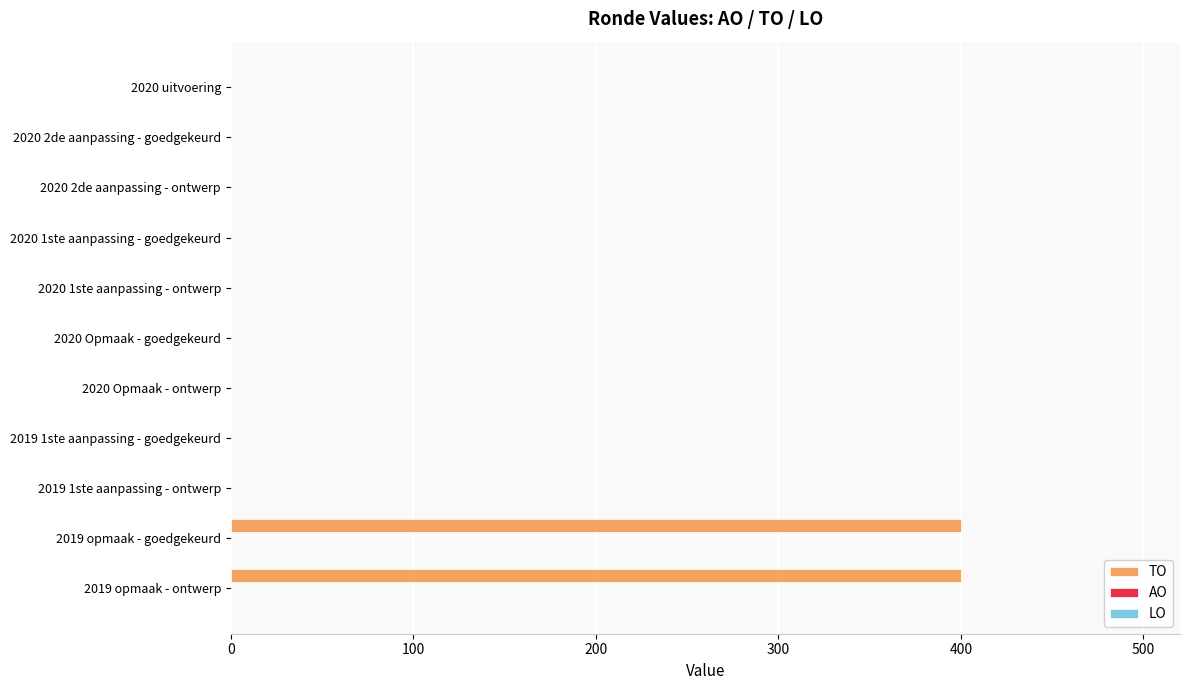

The value at 2019 1ste aanpassing - ontwerp is 190. True or false?

False